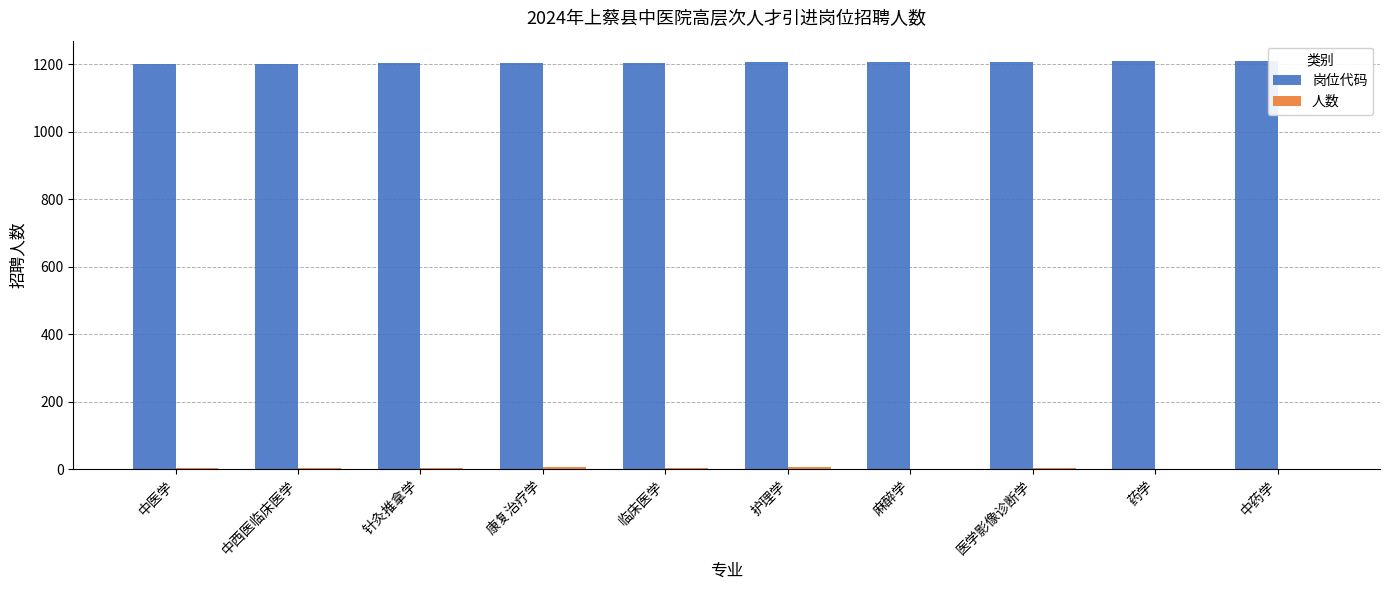

What is the sum of all 岗位代码 values?

12055